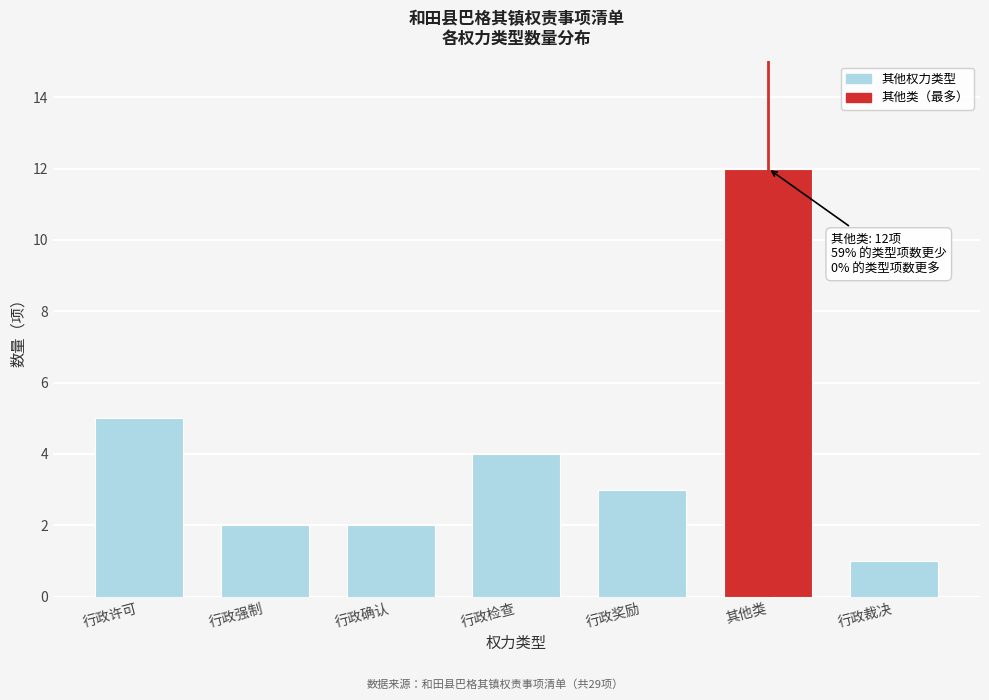

Reading left to right, what are all the values shown in this chart?

5	2	2	4	3	12	1